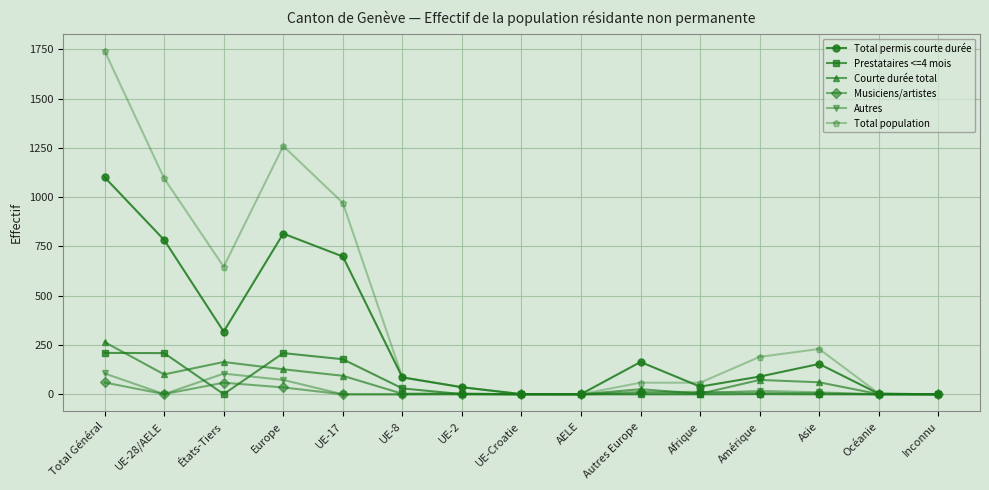

What is the sum of all Total population values?

6380